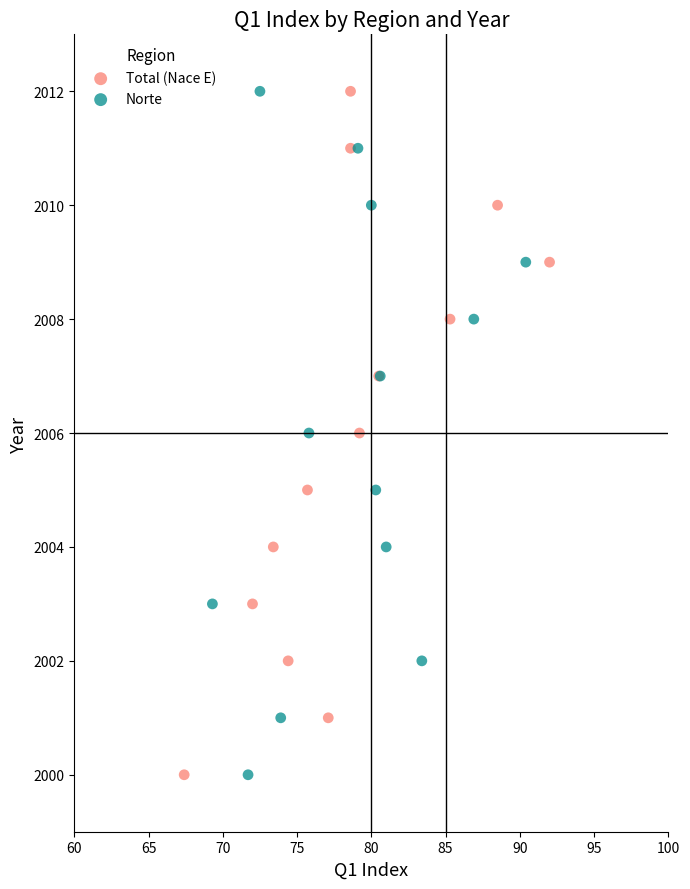

What are all the series names shown in the legend?

Total (Nace E), Norte